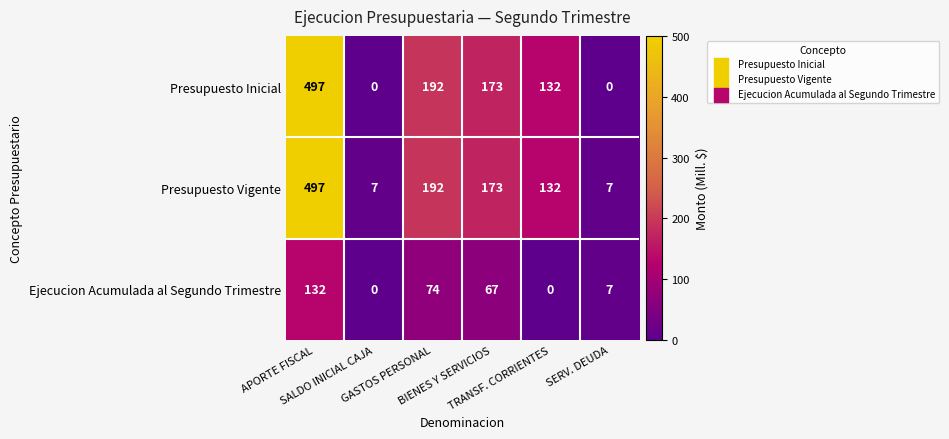

Which series has the widest spread of values?

Presupuesto Inicial